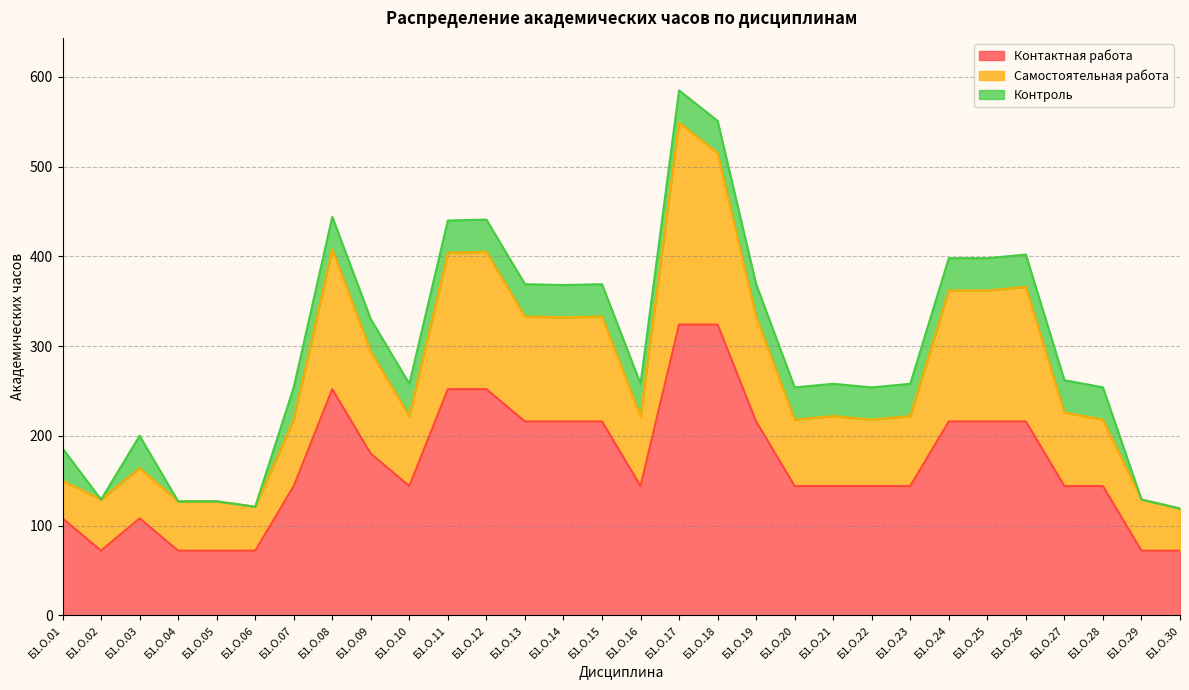

The Контактная работа series shows 216 at Б1.О.24. True or false?

True